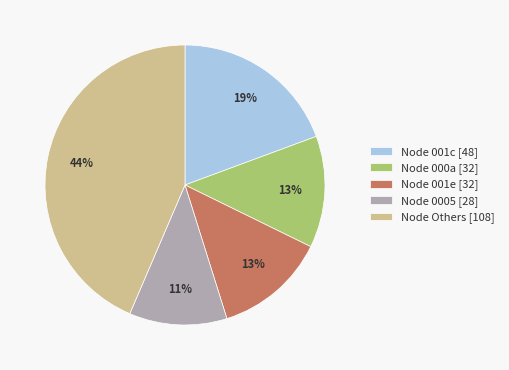

How many segments does this pie chart have?

5